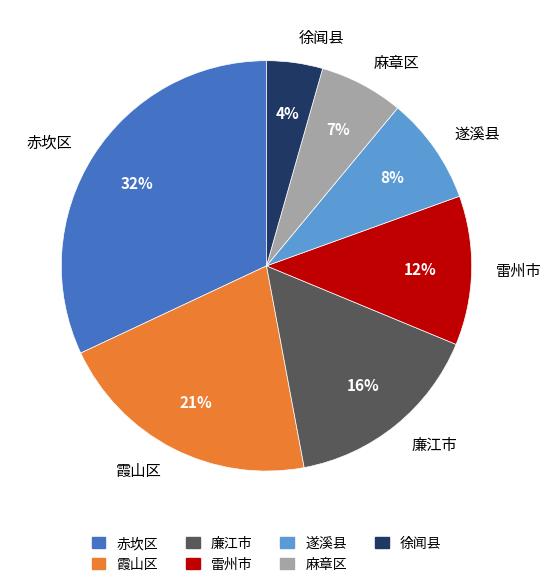

Does any single category account for the majority?

No